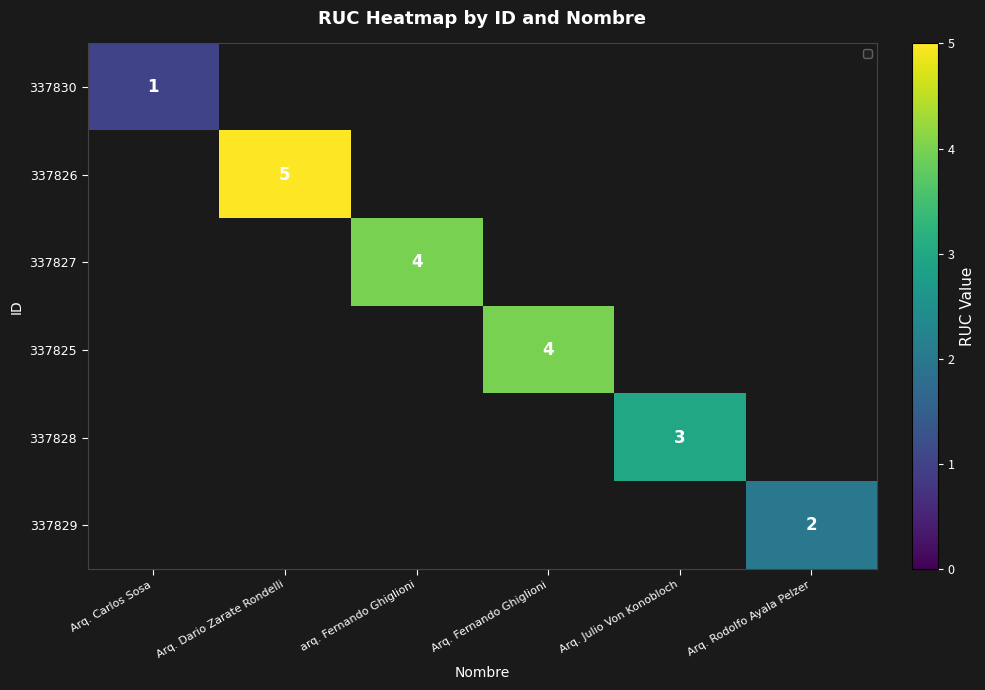

The value of 337825 at Arq. Fernando Ghiglioni is 1. True or false?

False